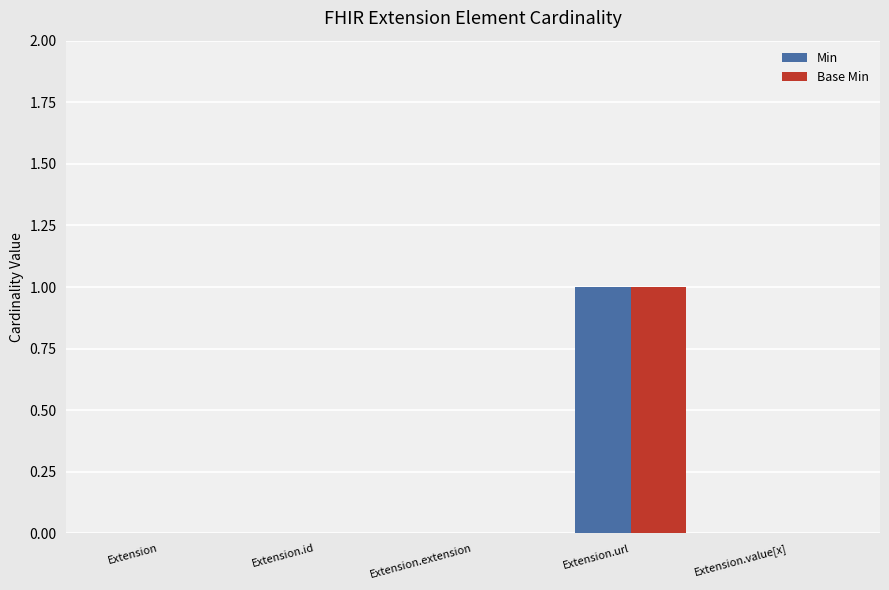

At which category is the sum across all series the highest?

Extension.url